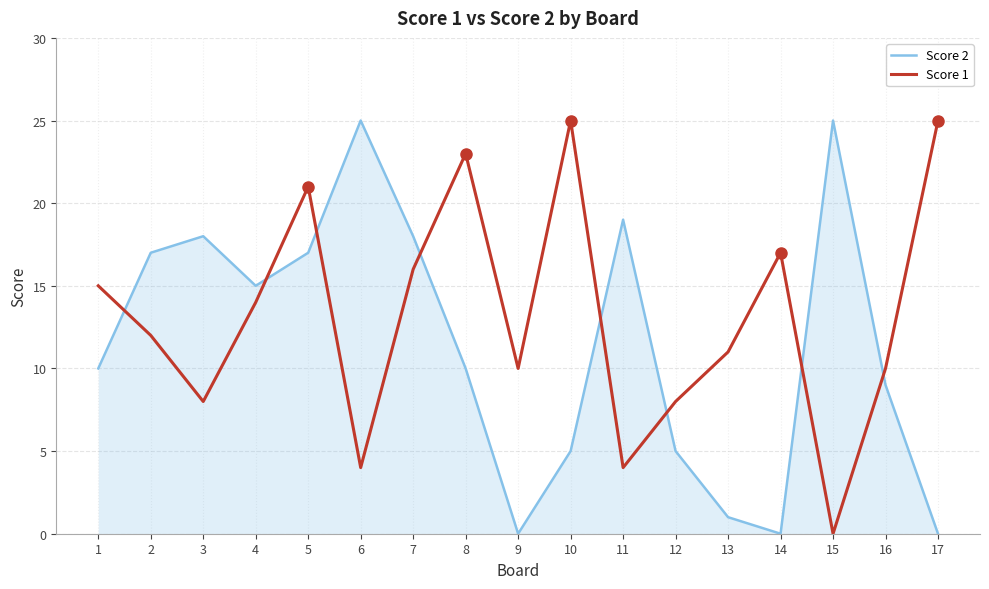

The value of Score 2 at 10 is 3. True or false?

False